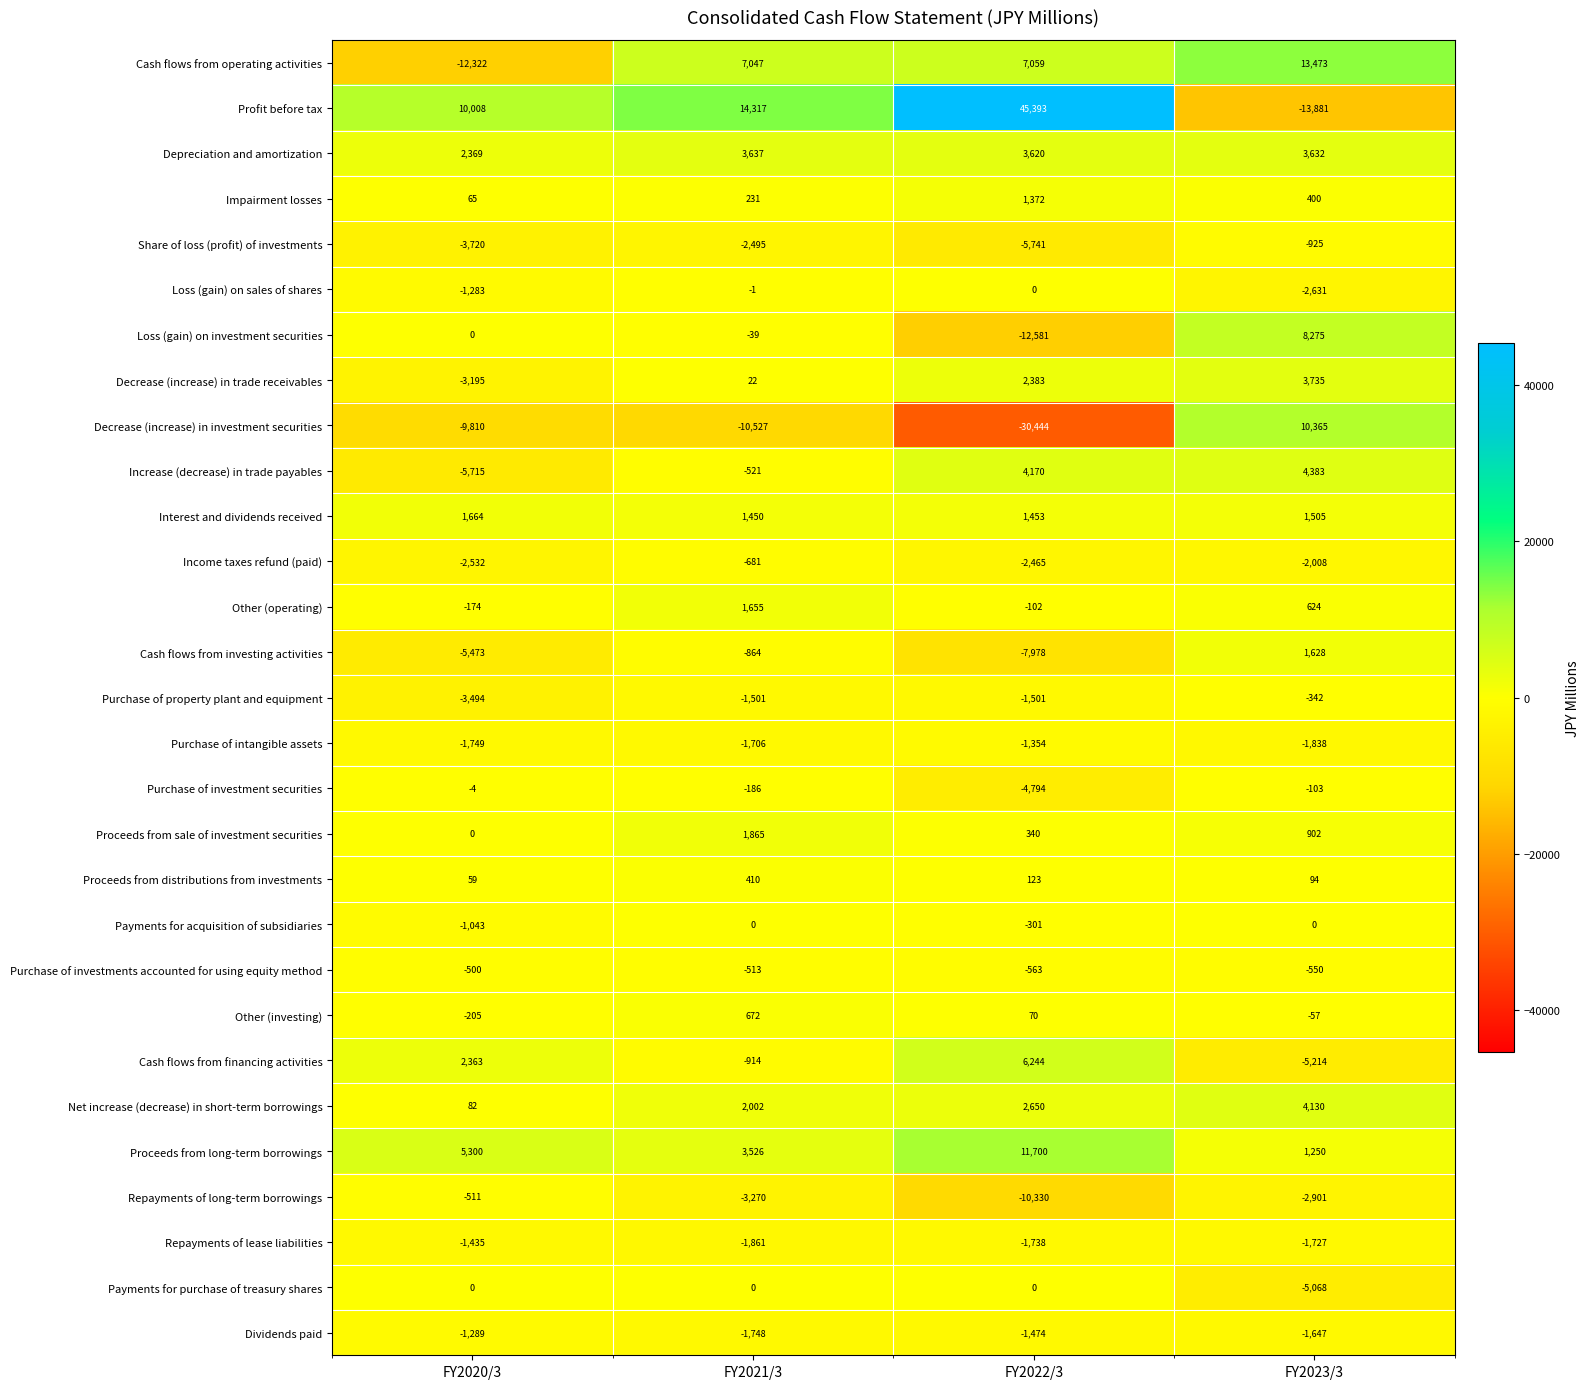

What is the minimum value shown in the chart?

-30444